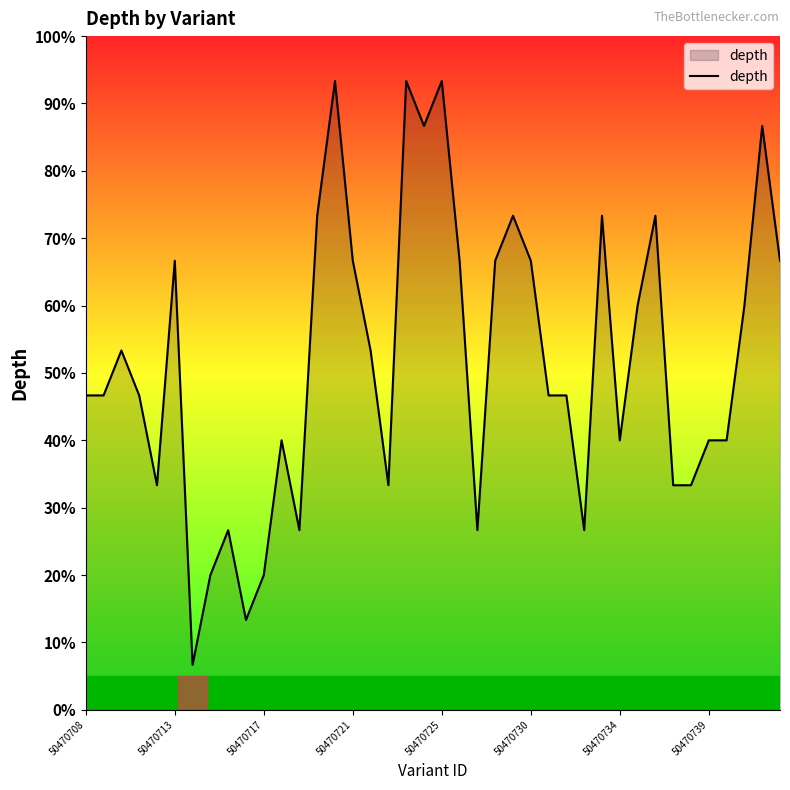

Reading right to left, list all the values displayed in this chart.

10	13	9	6	6	5	5	11	9	6	11	4	7	7	10	11	10	4	10	14	13	14	5	8	10	14	11	4	6	3	2	4	3	1	10	5	7	8	7	7